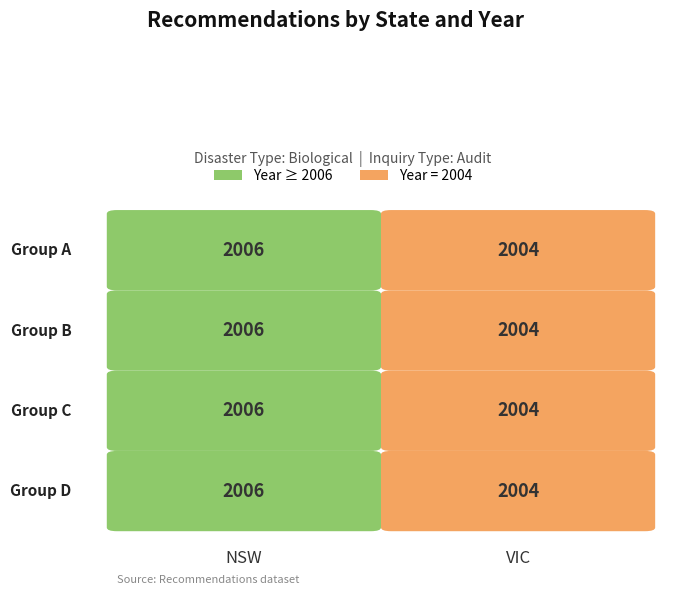

What is the spread (max minus min) of values at 3?

2